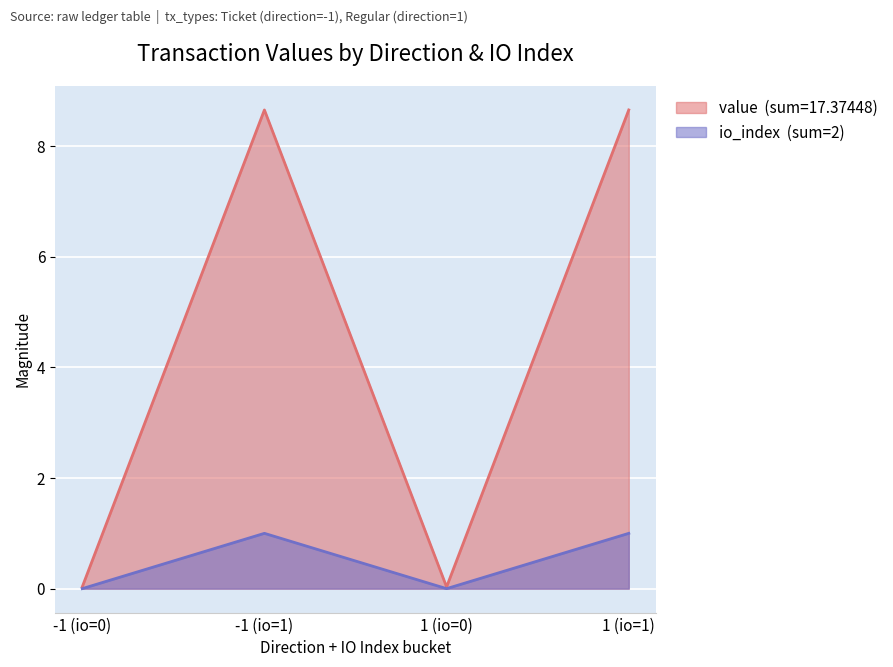

Is it true that value equals 0.0 at 1 (io=0)?

True